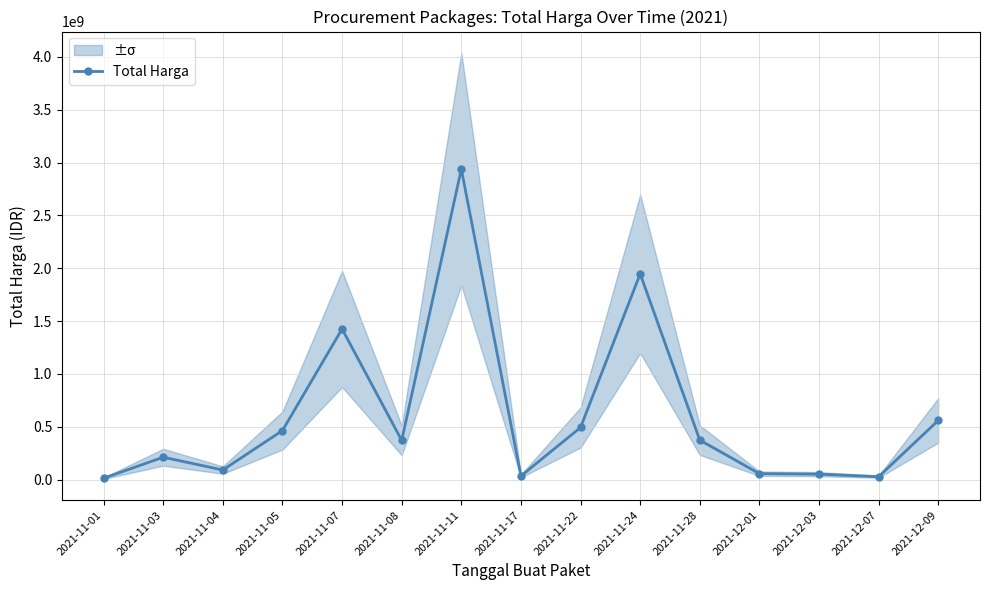

Rank the categories by value from lowest to highest.

2021-11-01, 2021-12-07, 2021-11-17, 2021-12-03, 2021-12-01, 2021-11-04, 2021-11-03, 2021-11-08, 2021-11-28, 2021-11-05, 2021-11-22, 2021-12-09, 2021-11-07, 2021-11-24, 2021-11-11